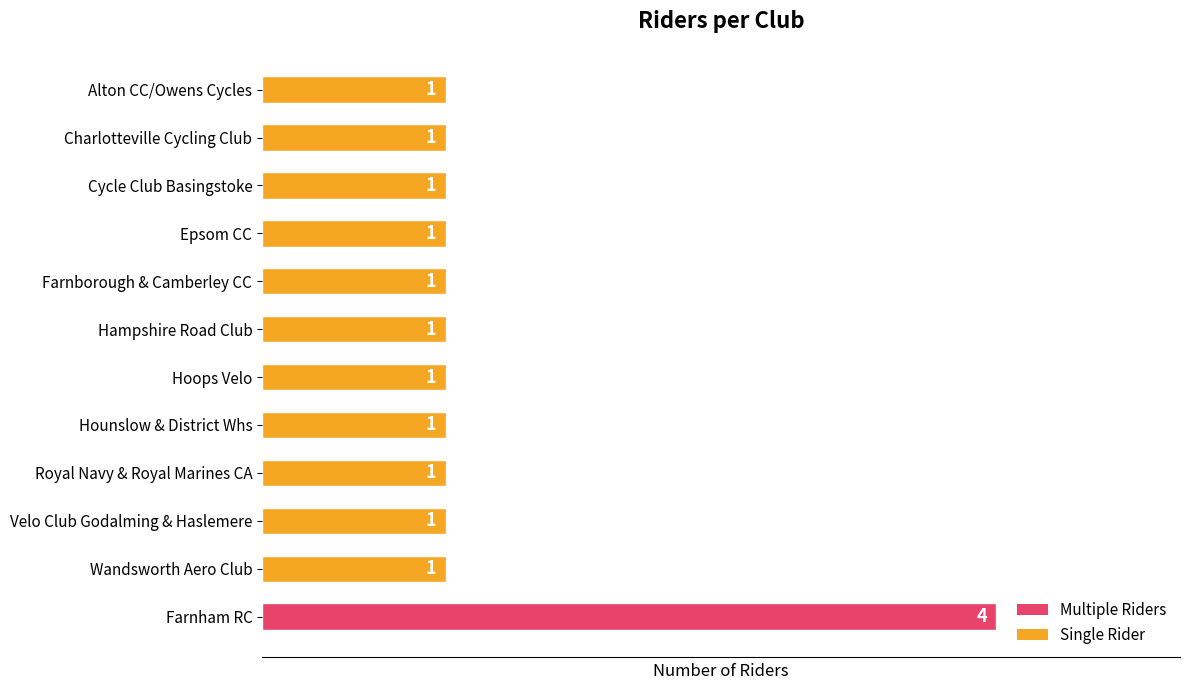

True or false: the data shows 1 at Charlotteville Cycling Club.

True